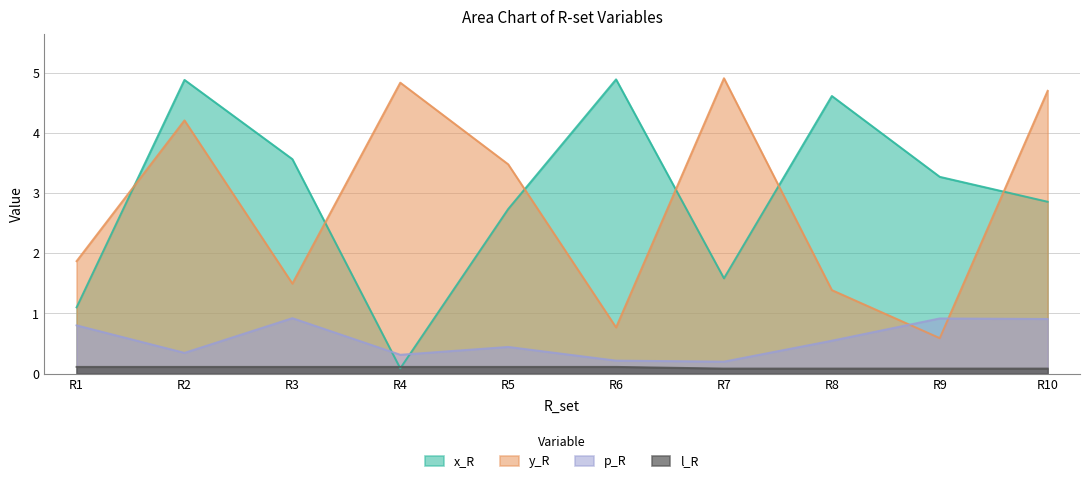

What is the spread (max minus min) of values at R2?

4.8